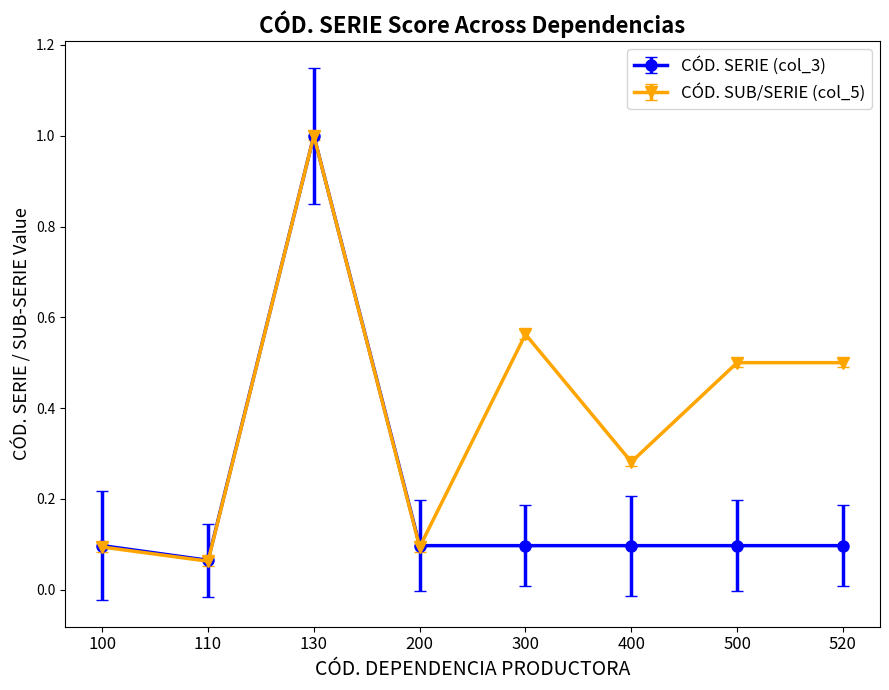

Where is CÓD. SERIE (col_3) nearest to the value 0?

110